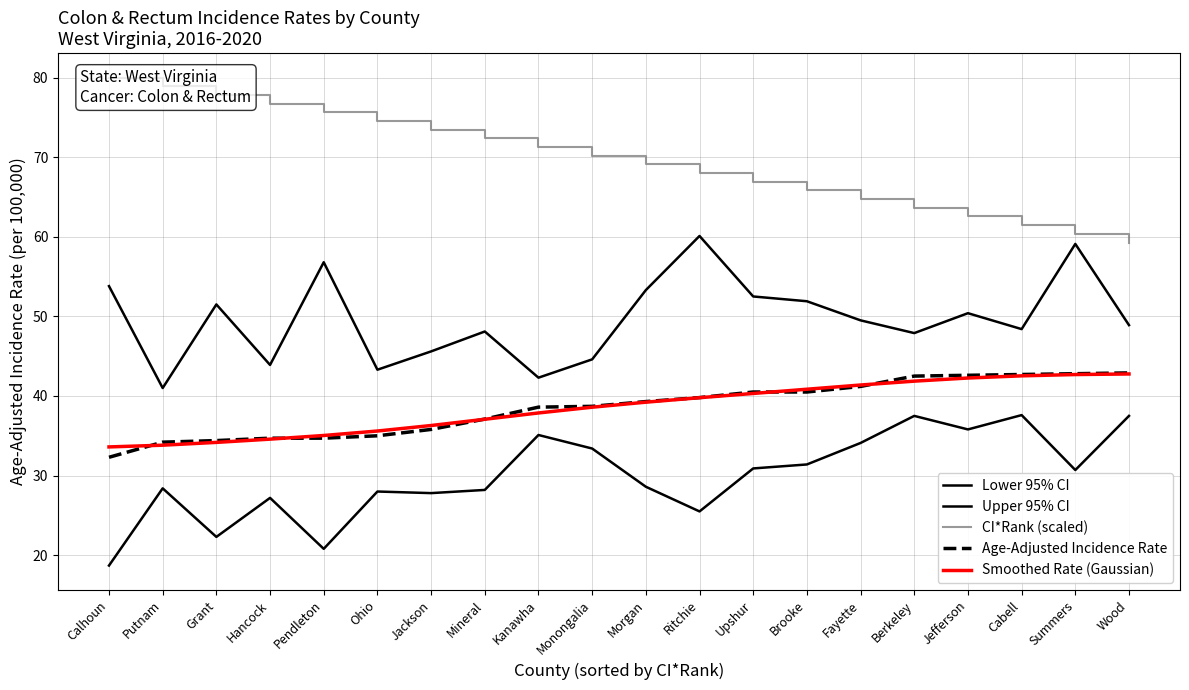

At which category is the sum across all series the highest?

Summers